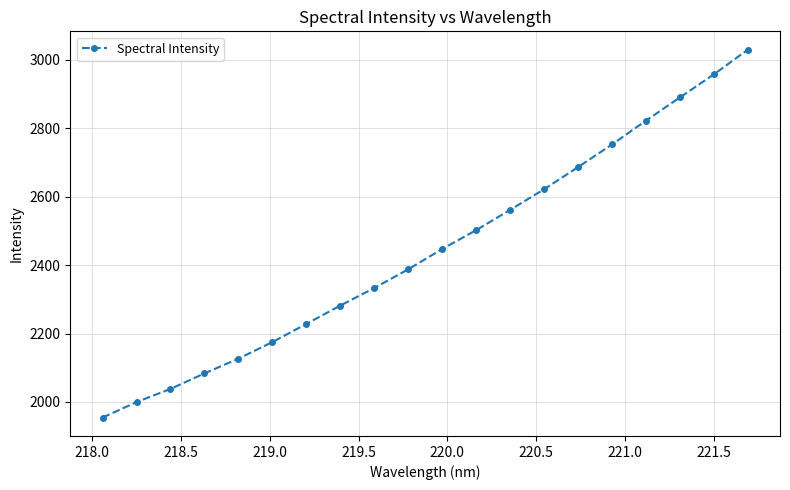

What is the smallest value displayed?

1954.4